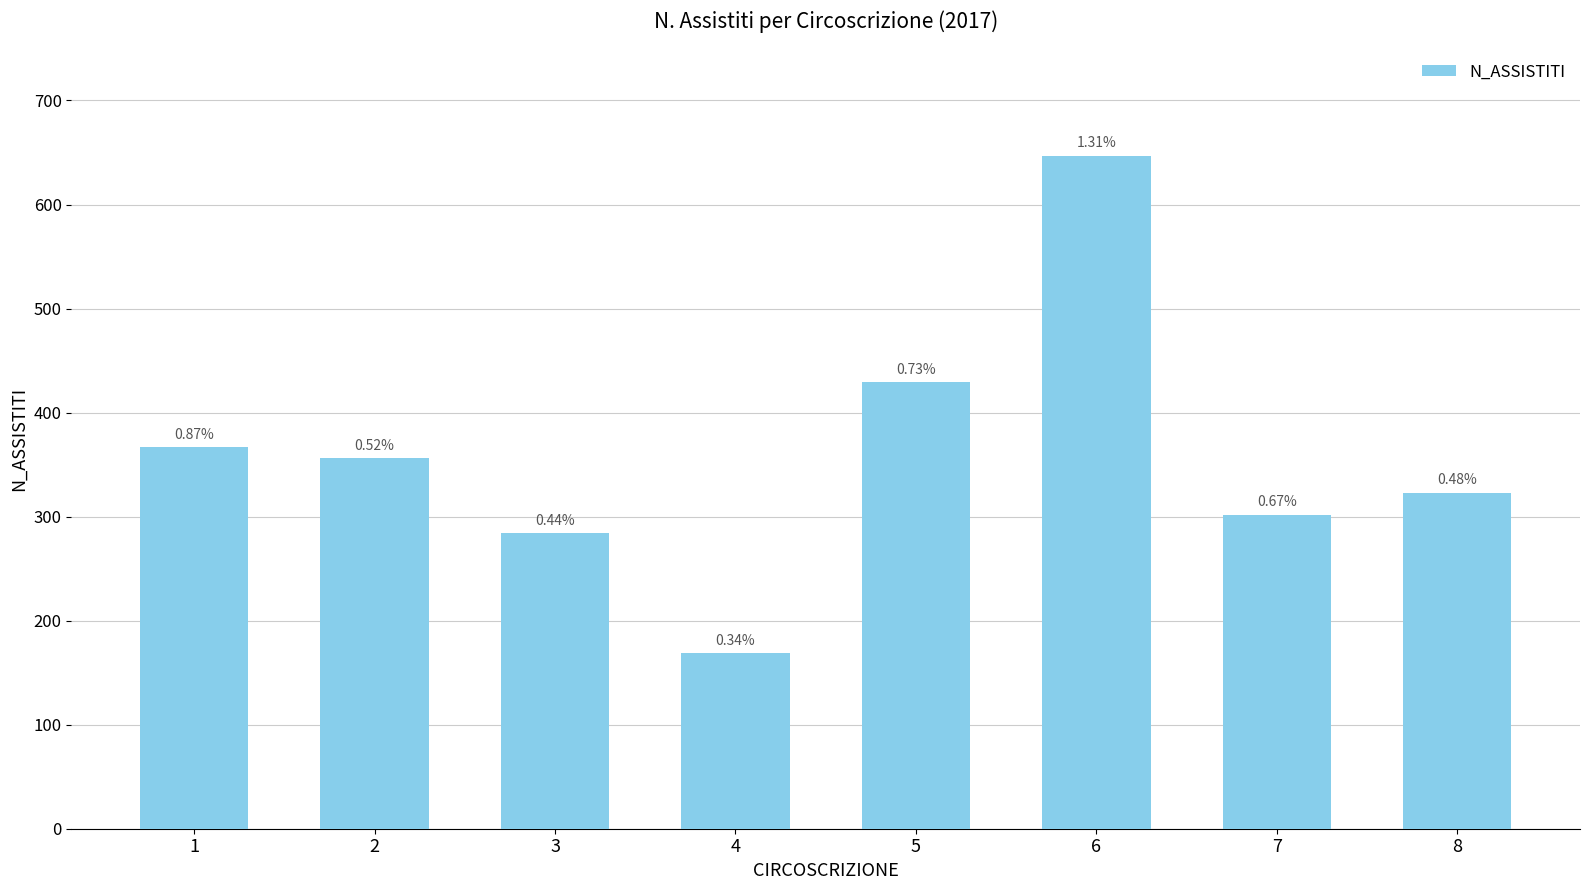

Does the chart contain any negative values?

No